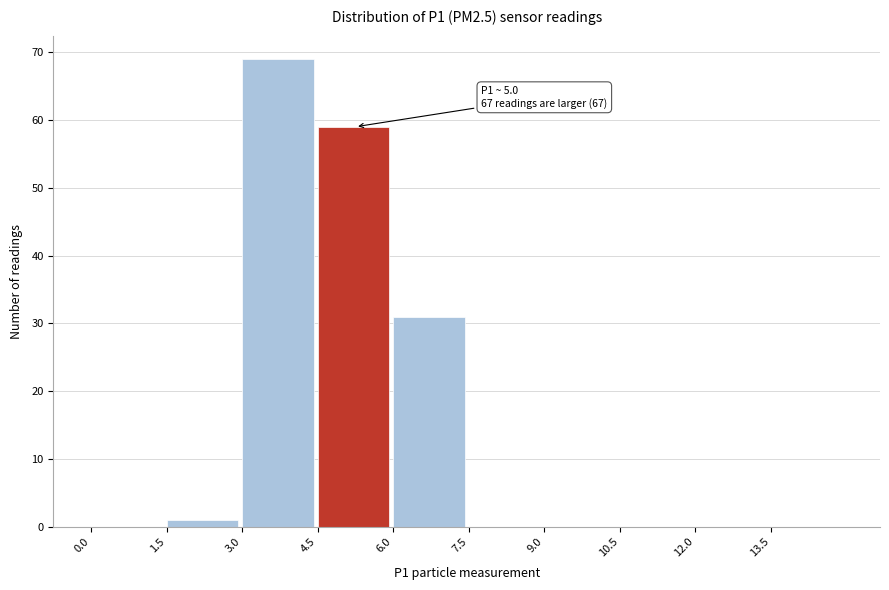

Which range on the x-axis has the tallest bar?

3.0 to 4.5